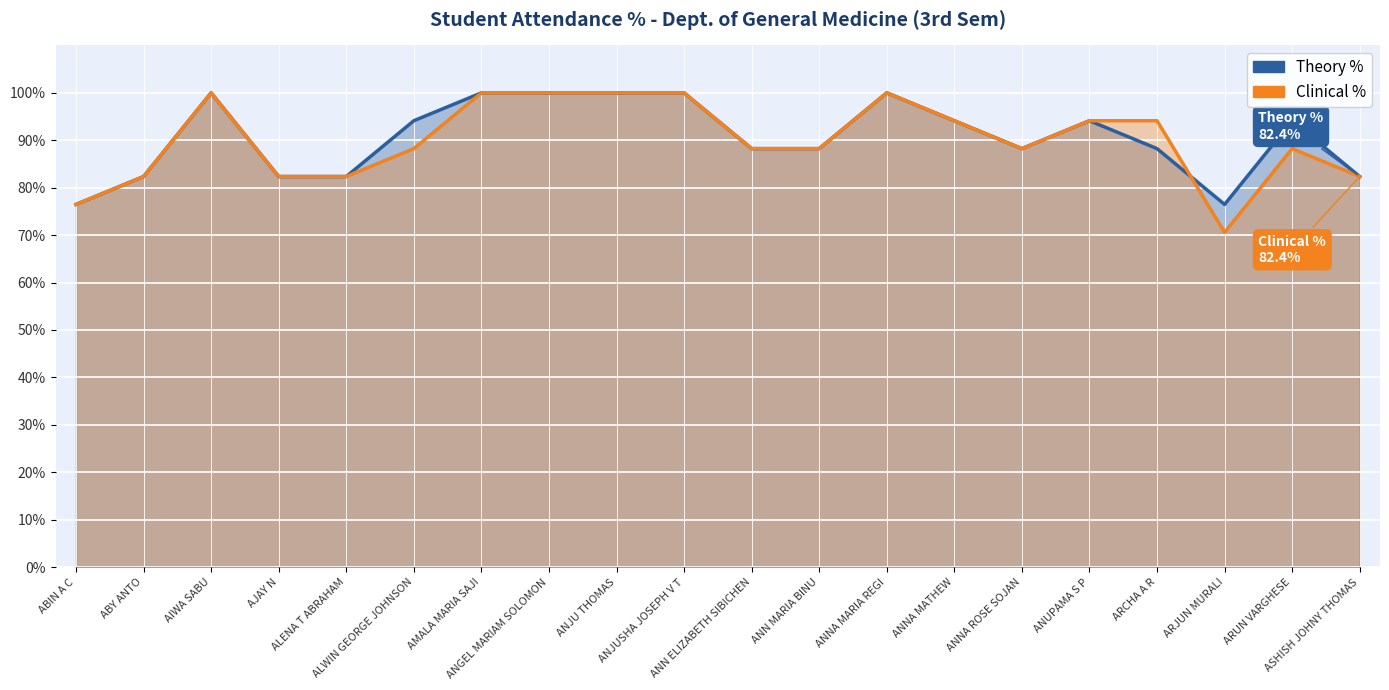

What is the label of the 20th point from the right?

ABIN A C